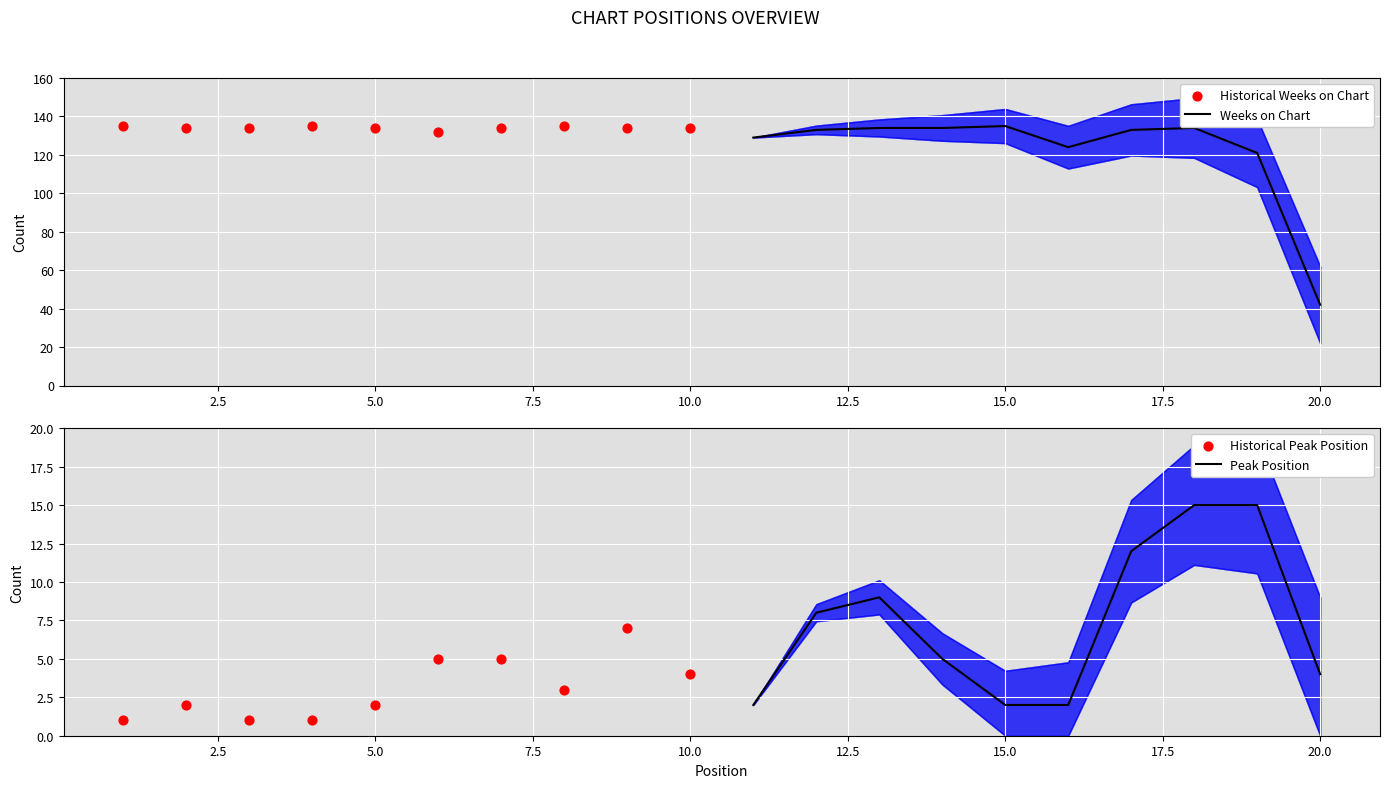

At which label does Weeks on Chart reach its minimum?

20.0